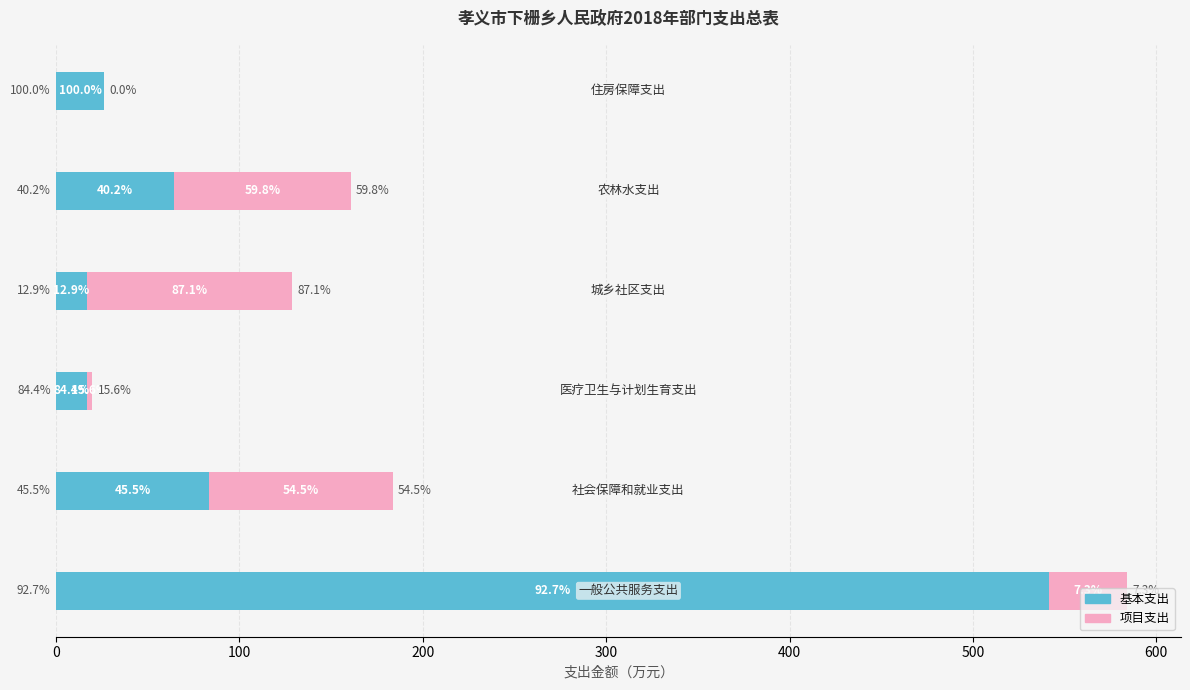

What is the value of the 项目支出 bar at the 1st from the left?

42.7